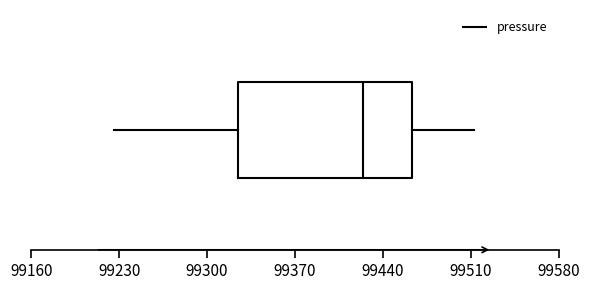

Transcribe this box plot: give where the median line is, the range the box spans, and where the two whiskers end, as read against the x-axis. The values are not printed on the chart, so give them approximately, as read against the axis.

median 99420, box 99320 to 99460, whiskers 99230 to 99510